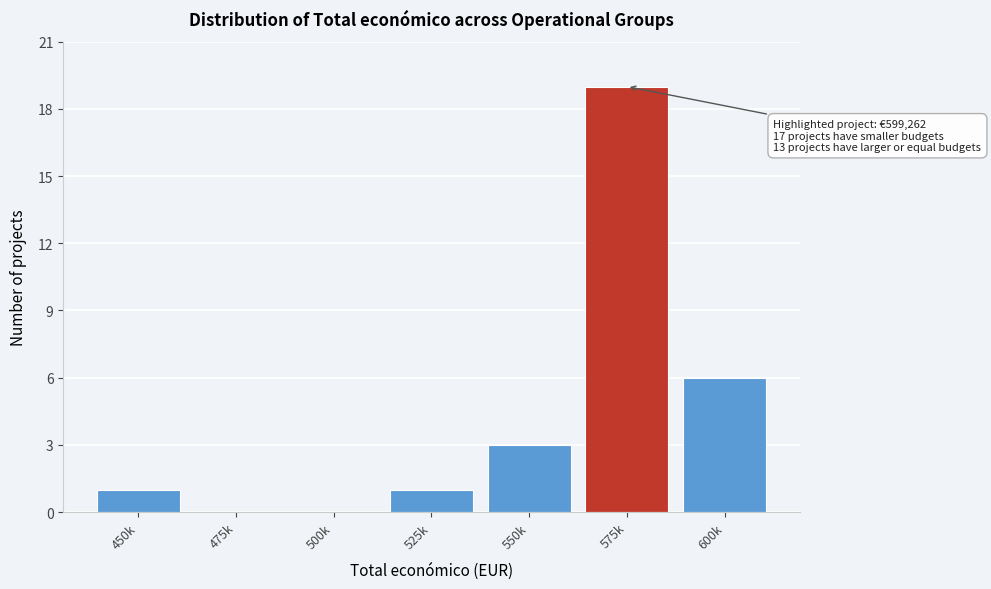

Reading right to left, what are all the values shown in this chart?

600k=6	575k=19	550k=3	525k=1	500k=0	475k=0	450k=1